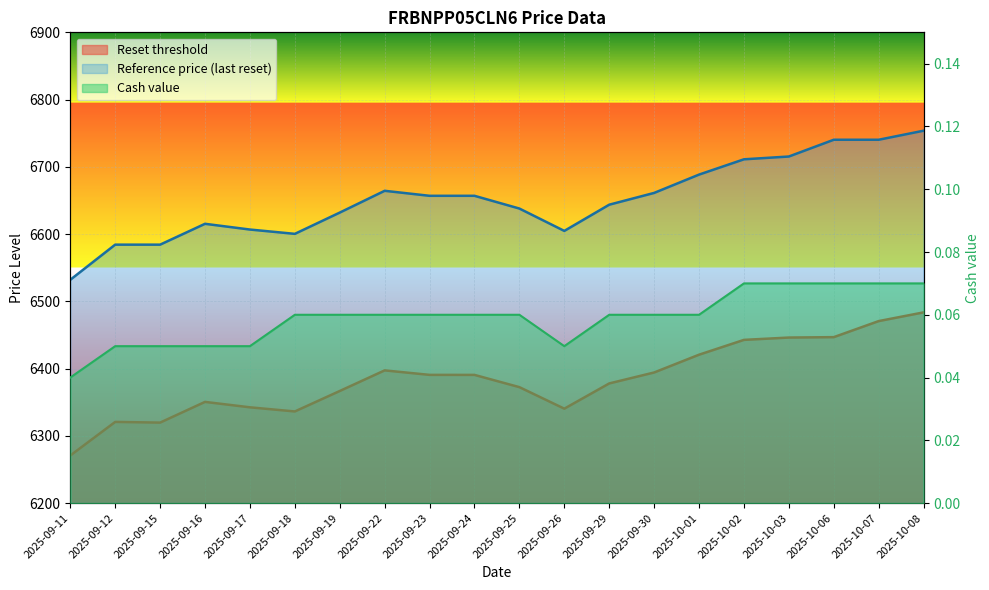

Reading left to right, extract all data points from this chart.

Reset threshold: 6270.7	6320.7	6319.7	6350.5	6342.4	6336.3	6366.7	6397.3	6390.6	6390.6	6372.4	6340.4	6377.9	6394.2	6420.6	6442.7	6446.1	6446.7	6470.6	6483.6
Reference price (last reset): 6532.0	6584.3	6584.3	6615.3	6606.8	6600.4	6632.0	6664.4	6656.9	6656.9	6638.0	6604.7	6643.7	6661.2	6688.5	6711.2	6715.4	6740.3	6740.3	6753.7
Cash value: 0.0	0.1	0.1	0.1	0.1	0.1	0.1	0.1	0.1	0.1	0.1	0.1	0.1	0.1	0.1	0.1	0.1	0.1	0.1	0.1